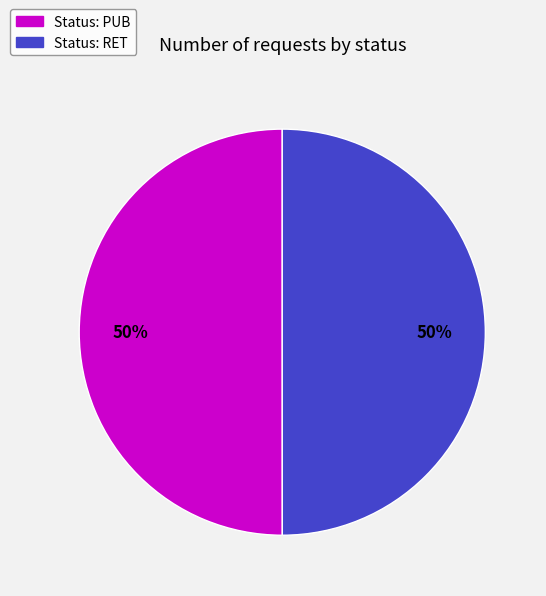

To the nearest percent, what is the average slice percentage?

50%